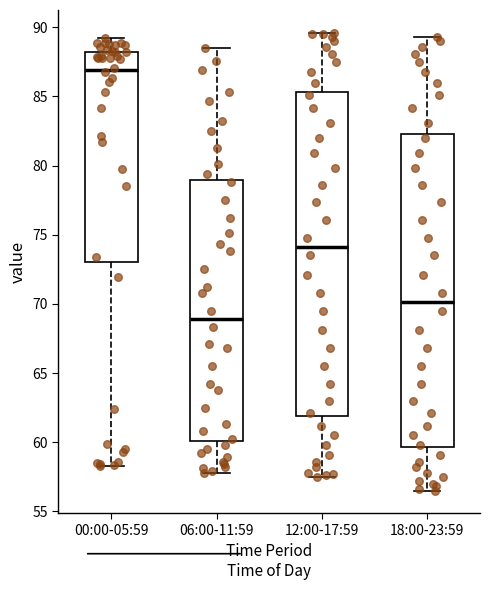

Which box is the tallest, from its lower edge to its upper edge?

12:00-17:59